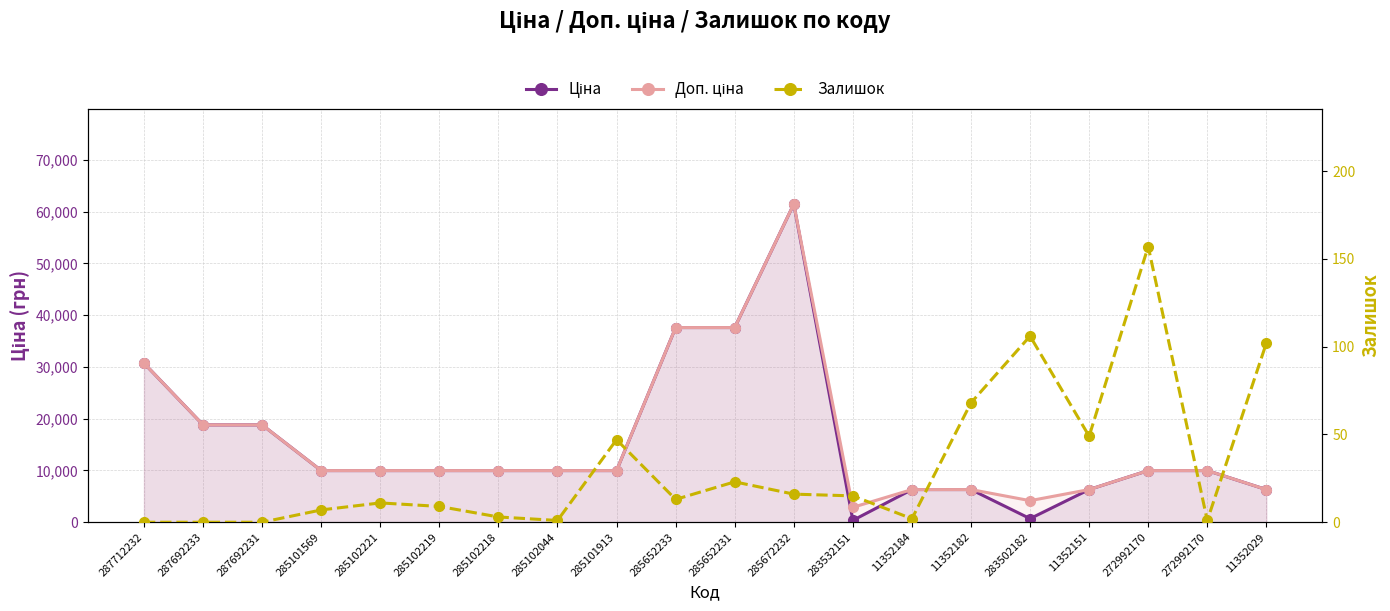

Which series has the widest spread of values?

Ціна